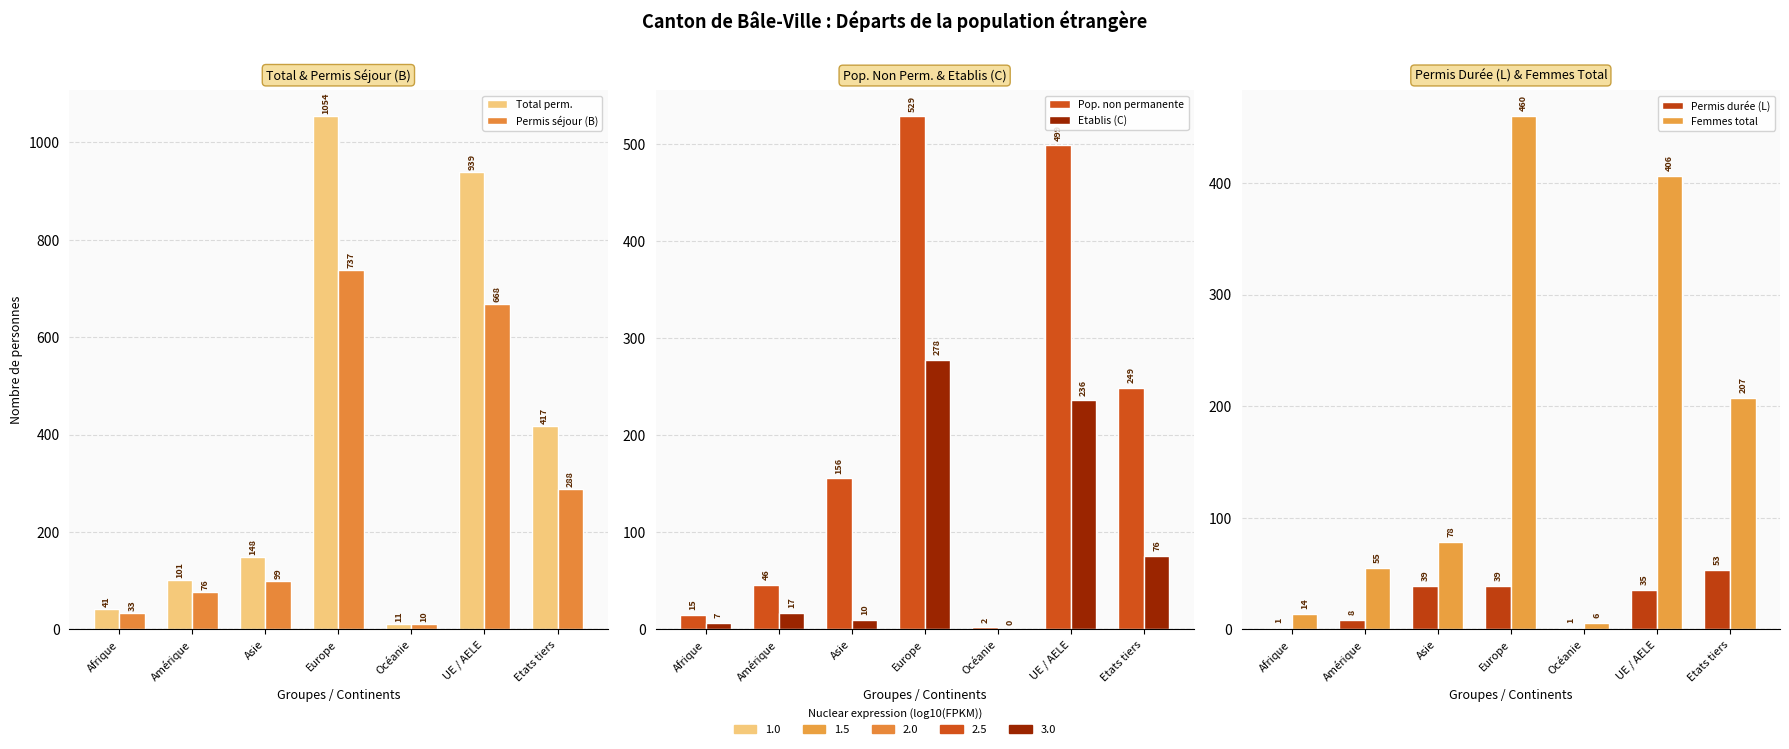

What are all the series names shown in the legend?

Total perm., Permis séjour (B), Pop. non permanente, Etablis (C), Permis durée (L), Femmes total